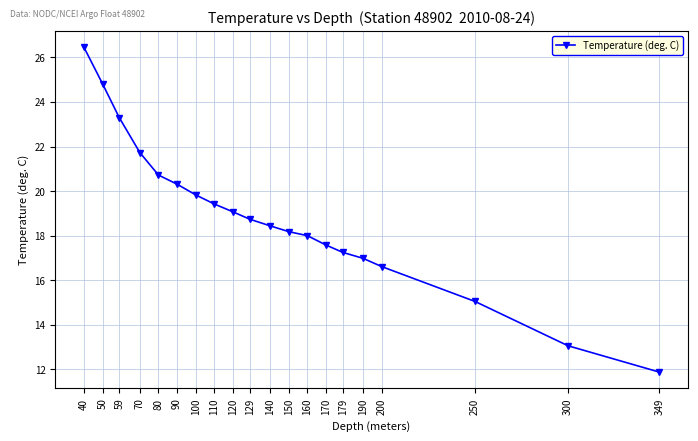

True or false: the data shows 16.6 at 200.

True